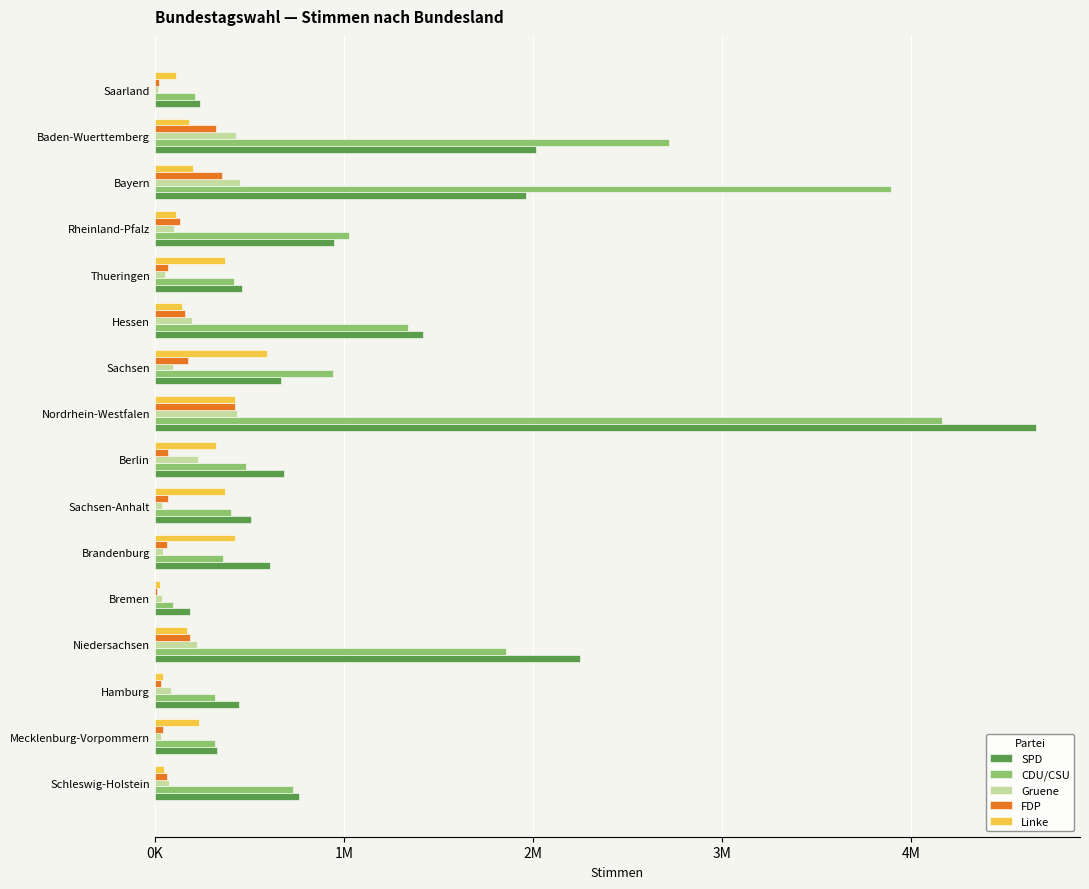

Reading right to left, list all the values displayed in this chart.

SPD: 240439	2013195	1960561	946310	459850	1415806	666709	4658692	681591	508573	608044	184817	2249746	447335	326130	761302
CDU/CSU: 214489	2720955	3889990	1024834	420605	1338785	940306	4161570	483014	404318	358754	96120	1857583	320444	316169	733004
Gruene: 18976	428574	449976	99769	51835	195060	94127	433372	229849	39112	44562	35147	224575	85730	34904	73345
FDP: 22028	321612	353503	130808	71968	158793	176889	422724	70471	71965	66723	13514	186474	32904	42840	65315
Linke: 109509	182288	201865	111029	368228	142516	590726	425709	321714	369268	423111	25658	168205	44503	231205	48634